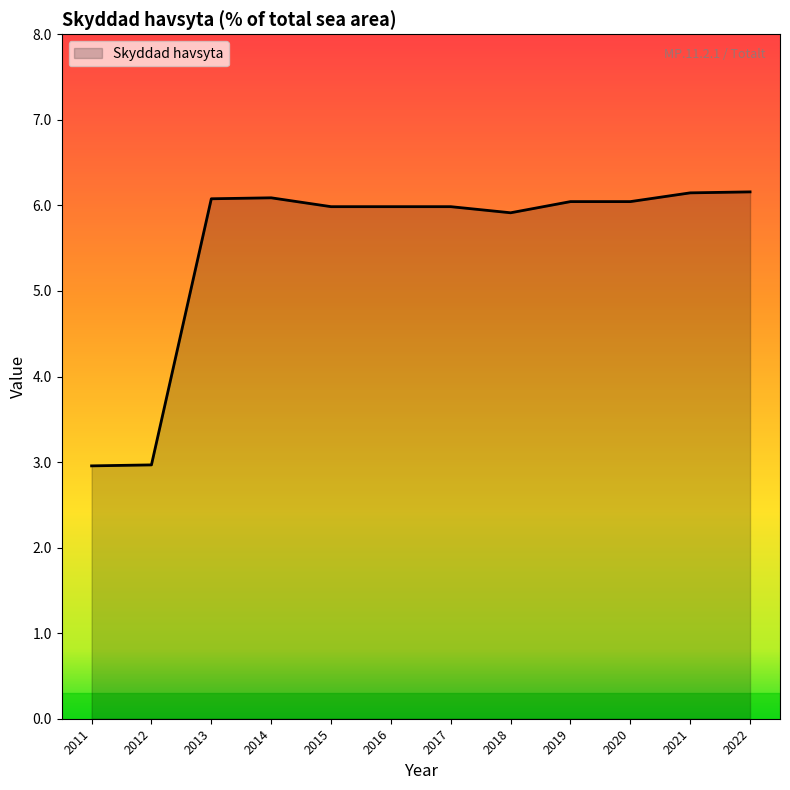

Which has a higher value, 2021 or 2017?

2021